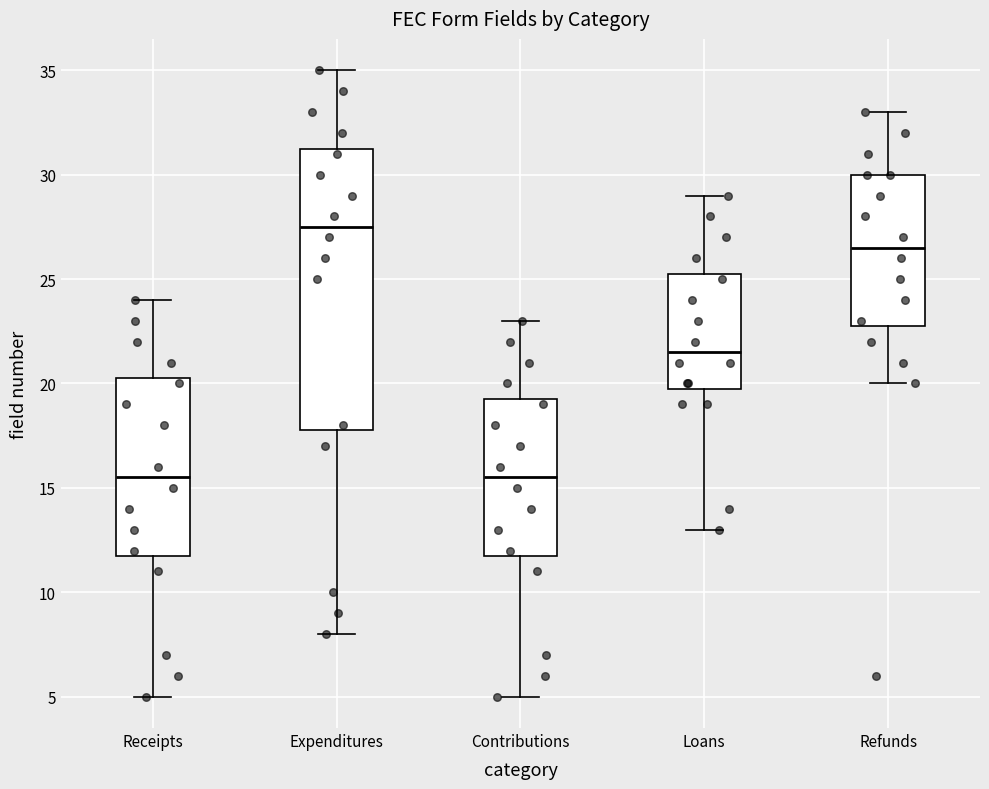

Reading left to right, read every box against the y-axis: the position of its median line, the range the box covers, and the ends of its whiskers. The values are not printed on the chart, so give them approximately, as read against the axis.

Receipts: median 15.5, box 12.0 to 20.5, whiskers 5.0 to 24.0
Expenditures: median 27.5, box 18.0 to 31.5, whiskers 8.0 to 35.0
Contributions: median 15.5, box 12.0 to 19.5, whiskers 5.0 to 23.0
Loans: median 21.5, box 20.0 to 25.5, whiskers 13.0 to 29.0
Refunds: median 26.5, box 23.0 to 30.0, whiskers 20.0 to 33.0